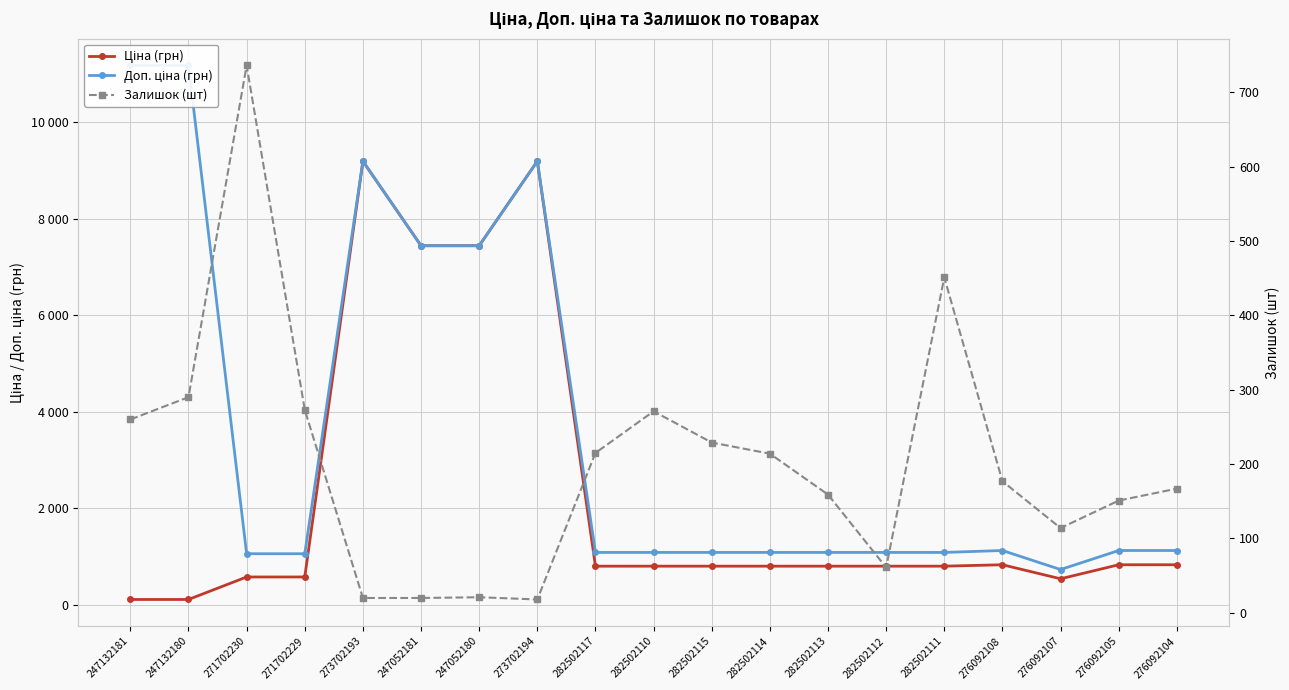

What is the average value of the Залишок (шт) series?

202.5